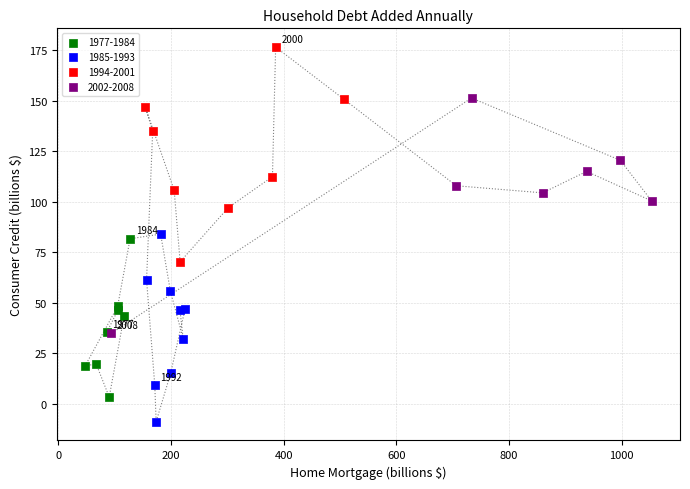

Which series reaches the maximum Y coordinate?

1994-2001